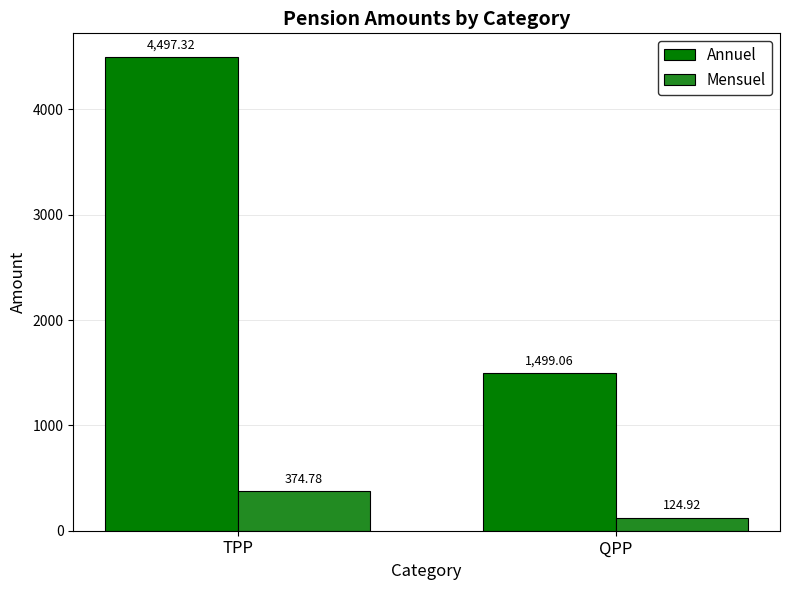

Rank the series at TPP from lowest to highest value.

Mensuel, Annuel